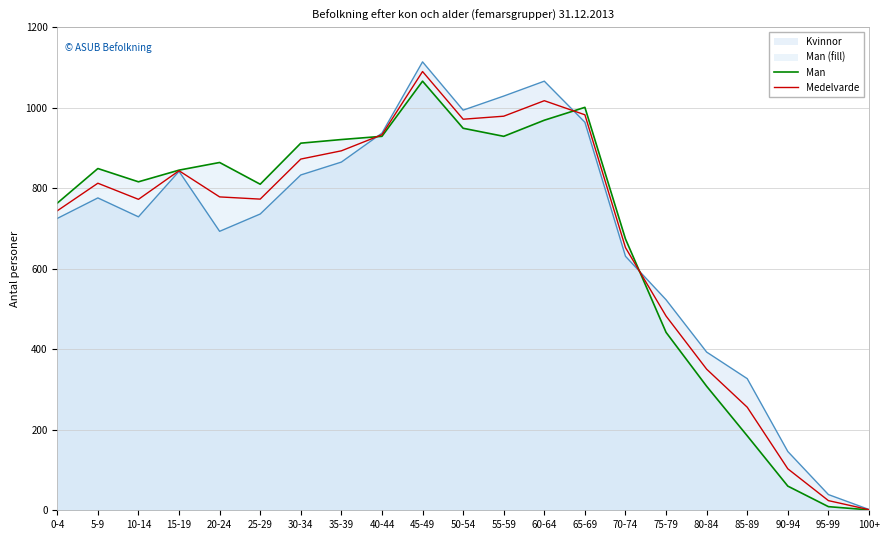

Where is Kvinnor nearest to the value 558?

75-79